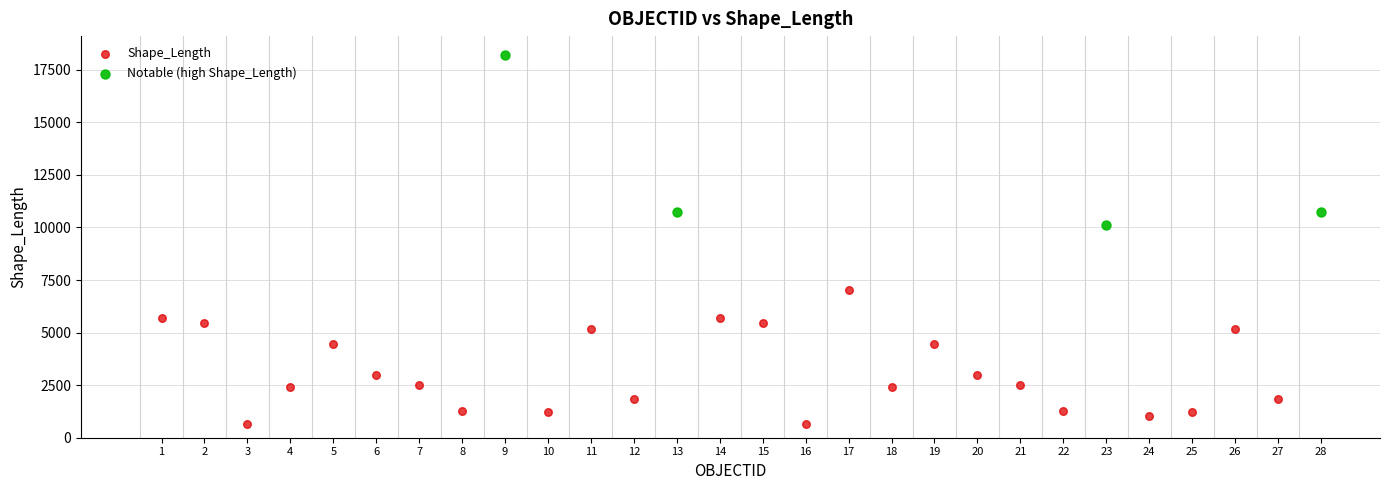

Which series reaches the minimum Y coordinate?

Shape_Length